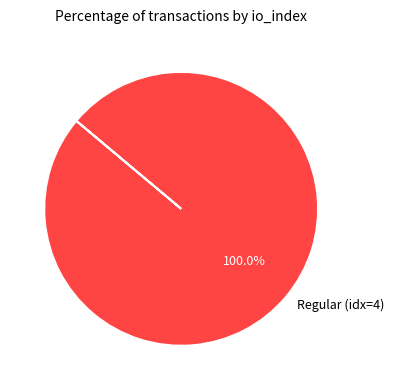

Rank the categories by value from lowest to highest.

Regular (idx=4)